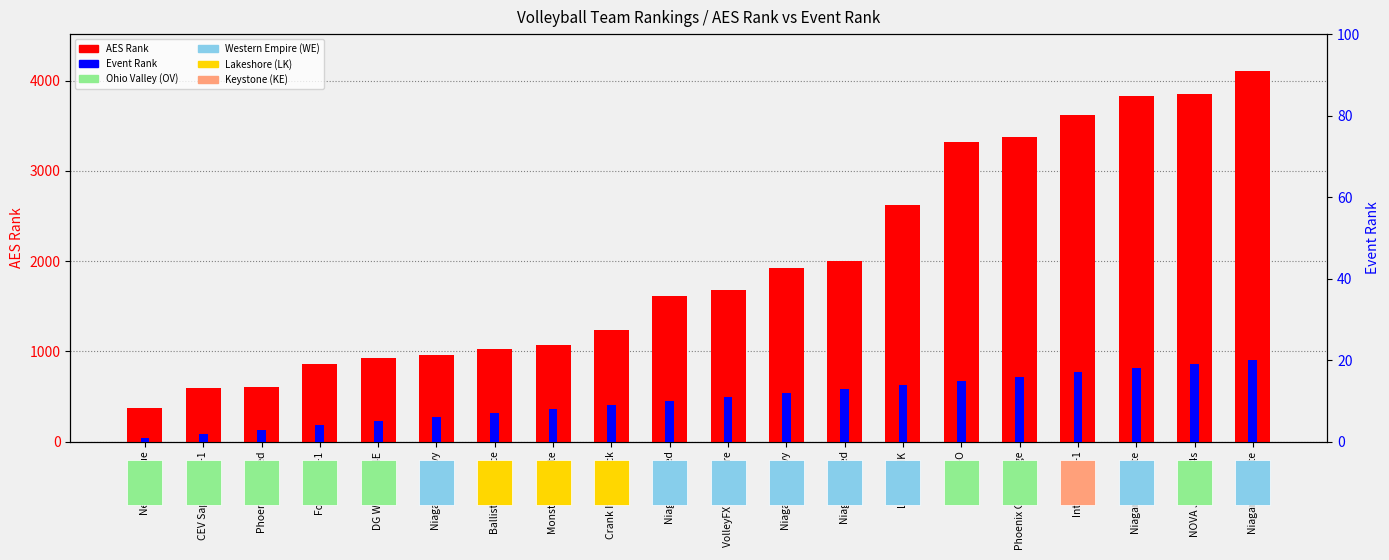

What is the label of the 14th bar from the right?

Ballistic 14 Grace